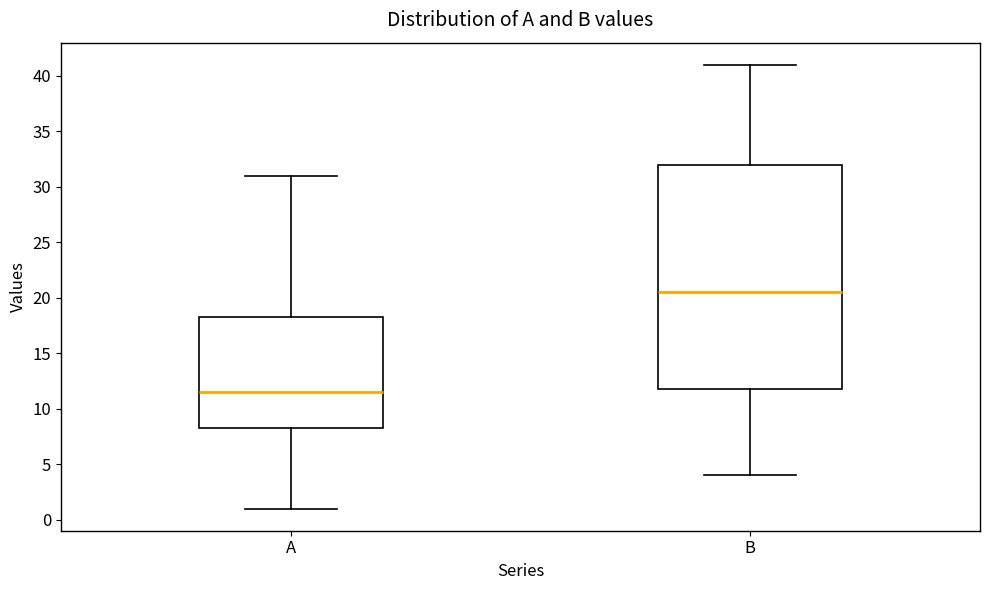

Reading left to right, read every box against the y-axis: the position of its median line, the range the box covers, and the ends of its whiskers. The values are not printed on the chart, so give them approximately, as read against the axis.

A: median 11.5, box 8.5 to 18.5, whiskers 1.0 to 31.0
B: median 20.5, box 12.0 to 32.0, whiskers 4.0 to 41.0